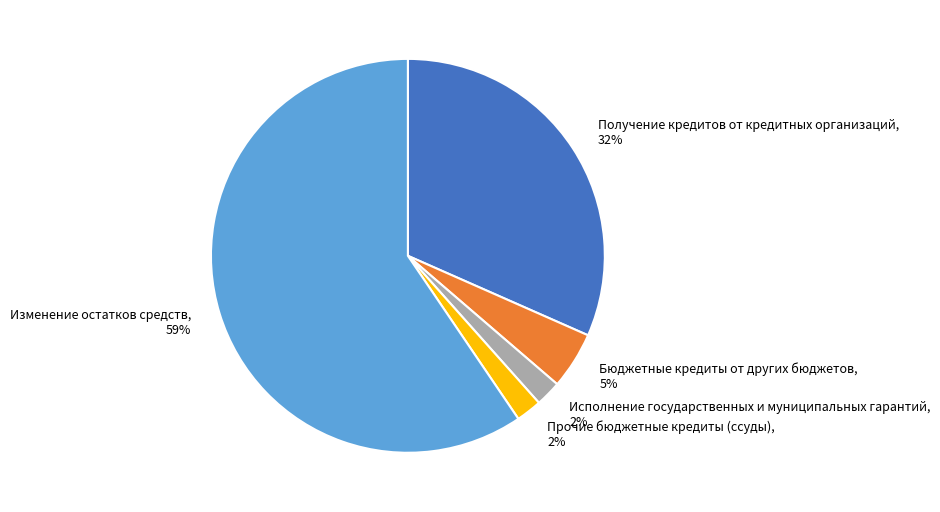

Which has a higher value, Прочие бюджетные кредиты (ссуды) or Бюджетные кредиты от других бюджетов?

Бюджетные кредиты от других бюджетов